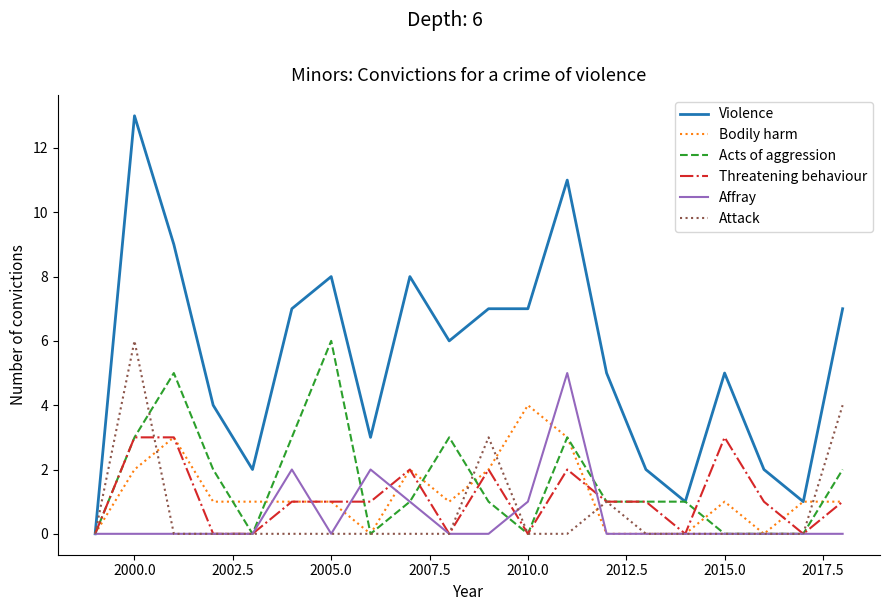

What is the difference between the second highest and minimum values in the Bodily harm series?

3